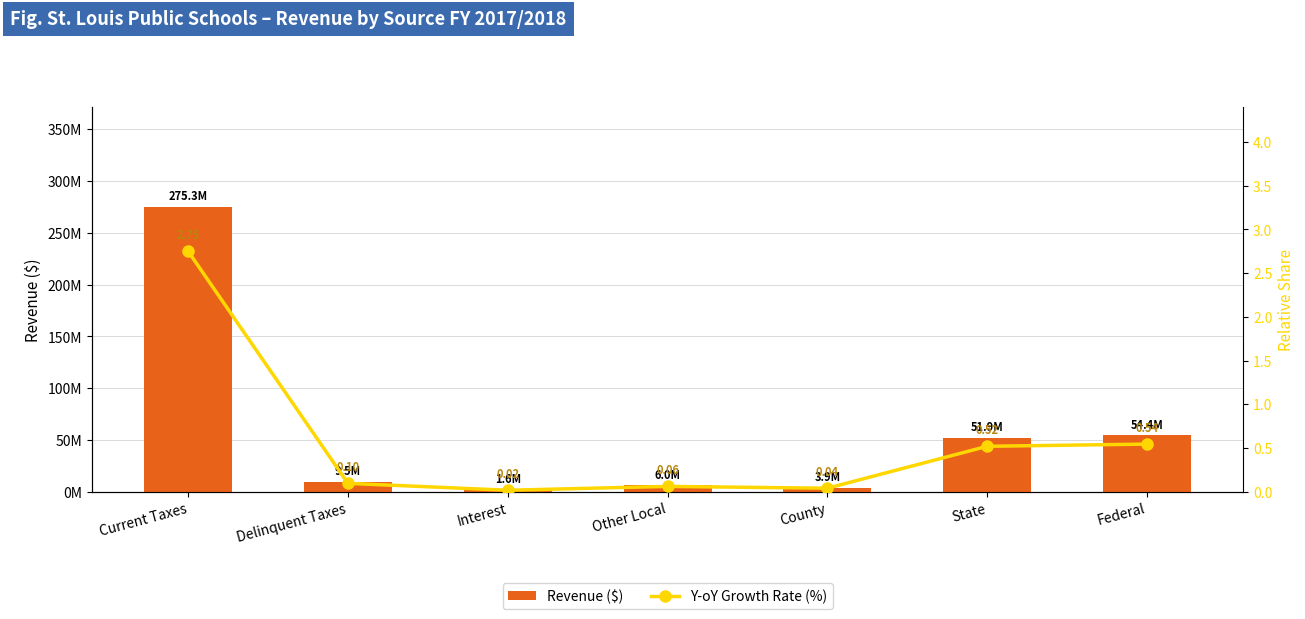

What is the sum of all Y-oY Growth Rate (%) values?

4.0